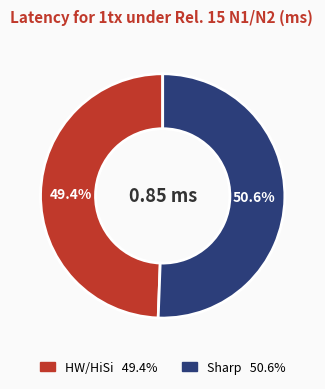

Which slice is the smallest?

HW/HiSi